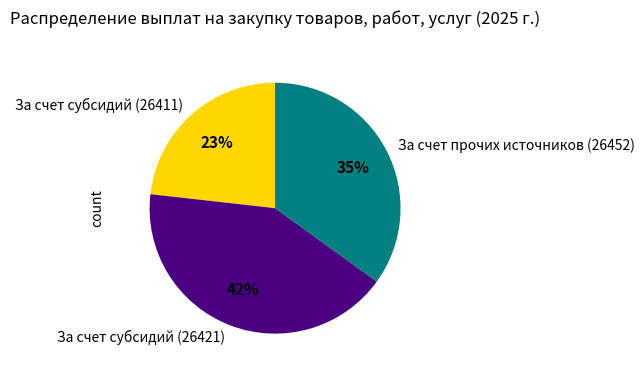

To the nearest percent, what is the difference between the largest and smallest slice percentages?

19%